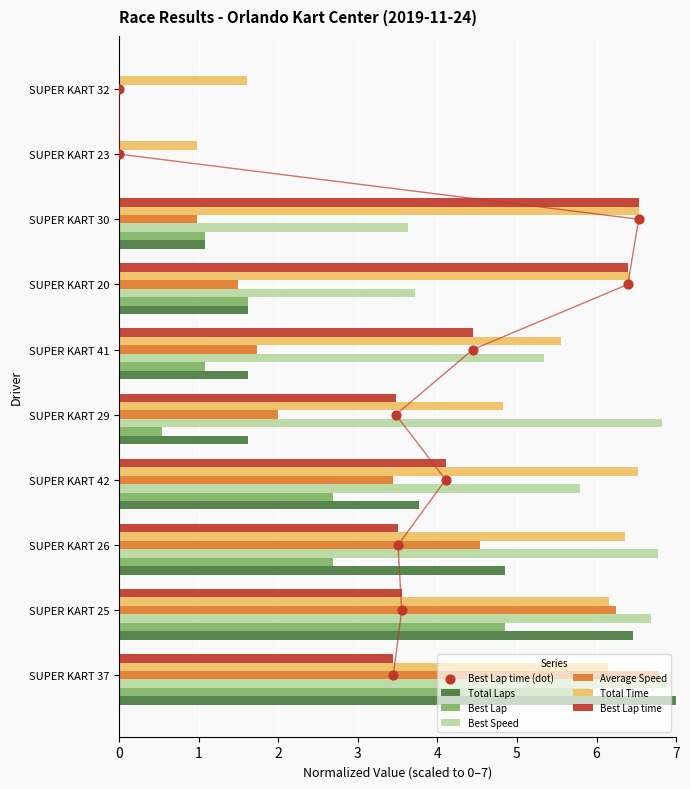

At which category is the sum across all series the highest?

SUPER KART 37